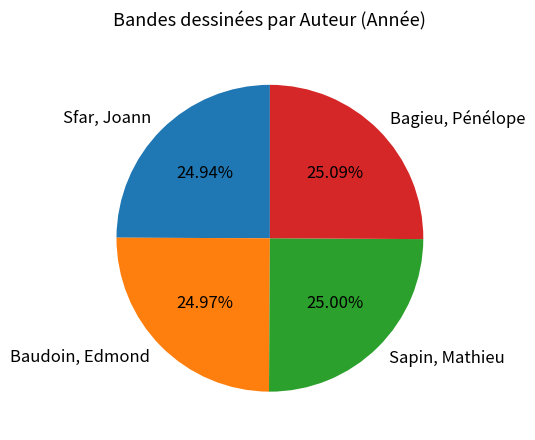

What is the ratio of the value at Sfar, Joann to the value at Sapin, Mathieu?

1.0